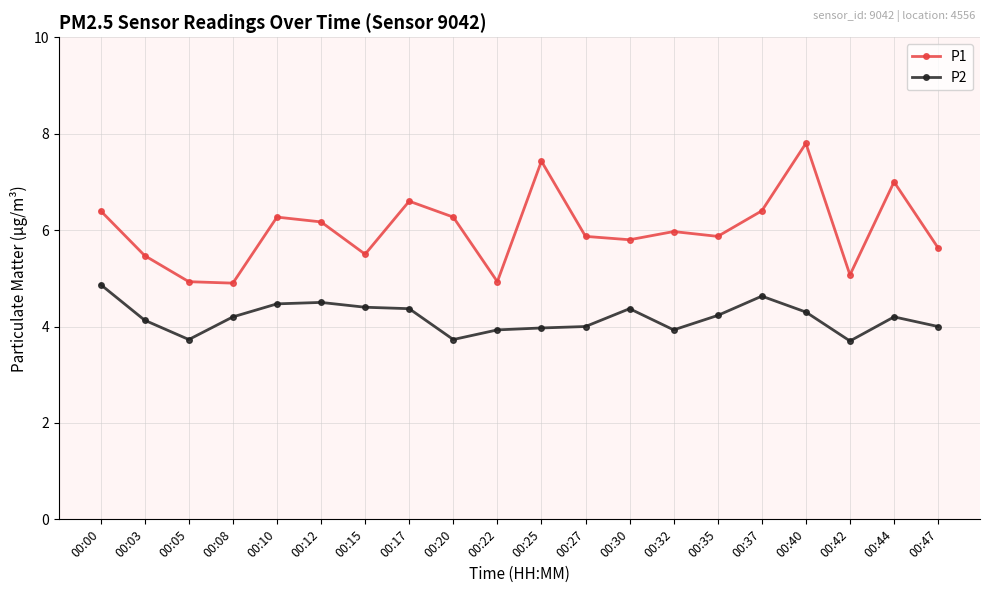

What is the spread (max minus min) of values at 00:03?

1.3